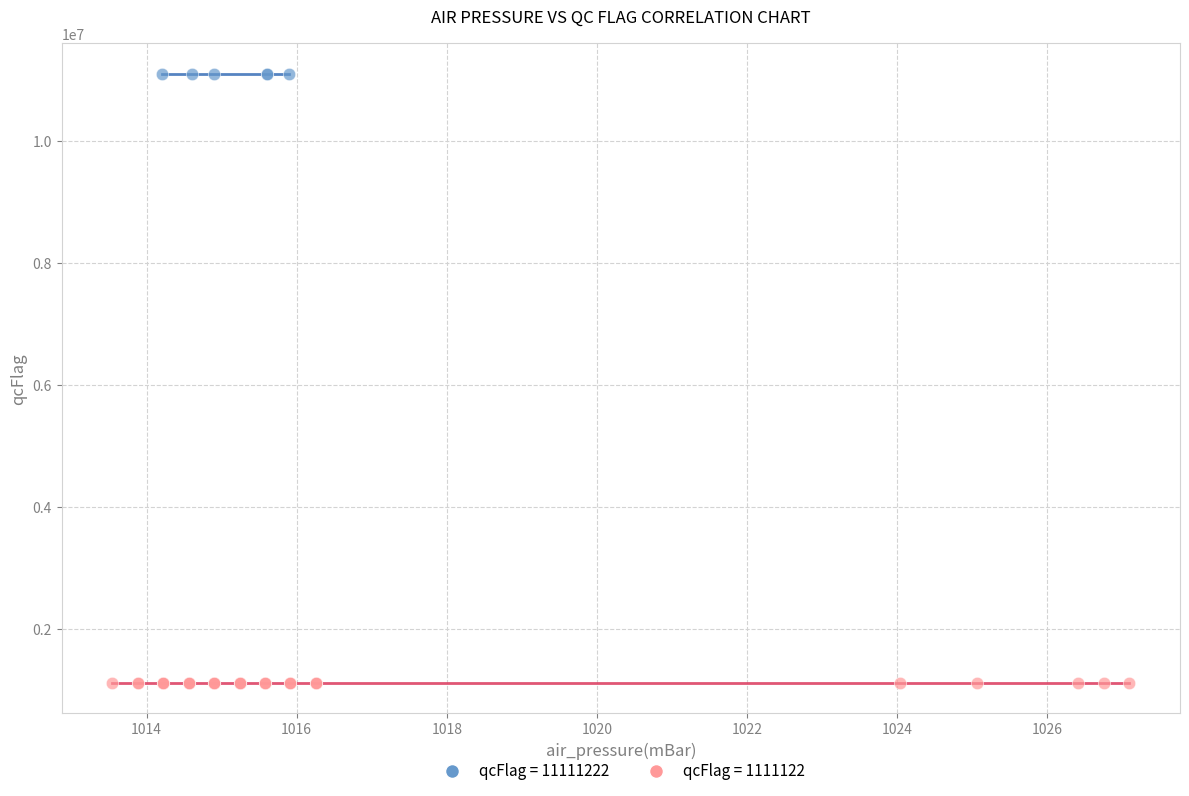

Which series reaches the maximum Y coordinate?

qcFlag = 11111222